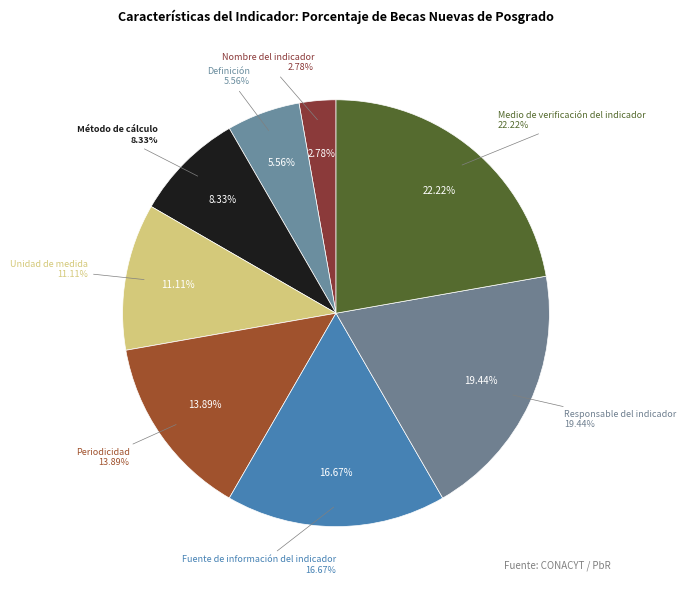

To the nearest percent, what is the combined percentage of Método de cálculo and Medio de verificación del indicador?

31%